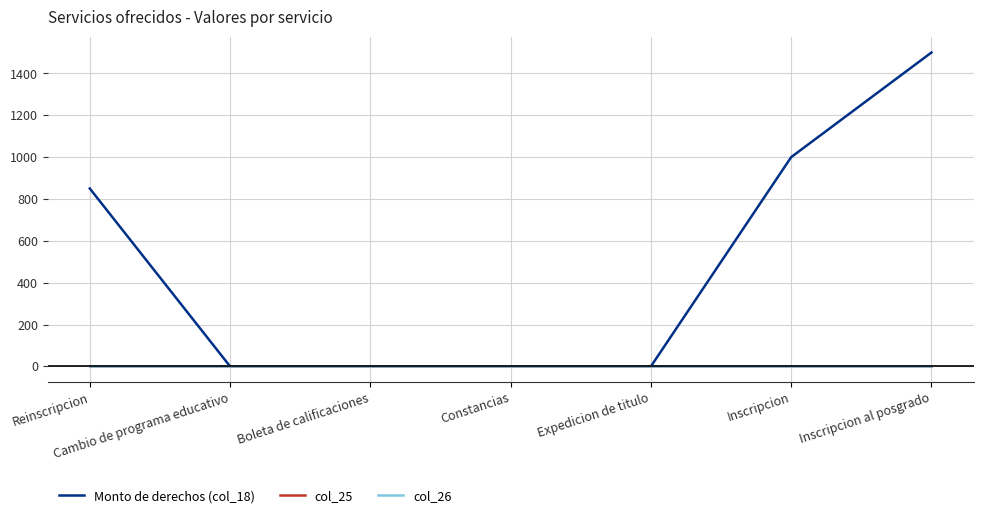

What is the total value across all series at Expedicion de titulo?

2